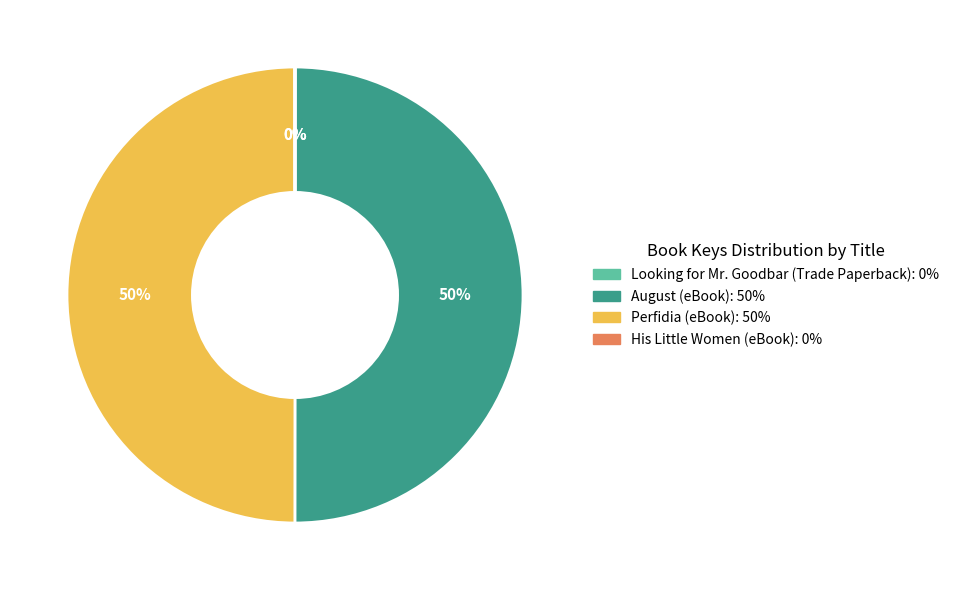

To the nearest percent, what is the average slice percentage?

25%